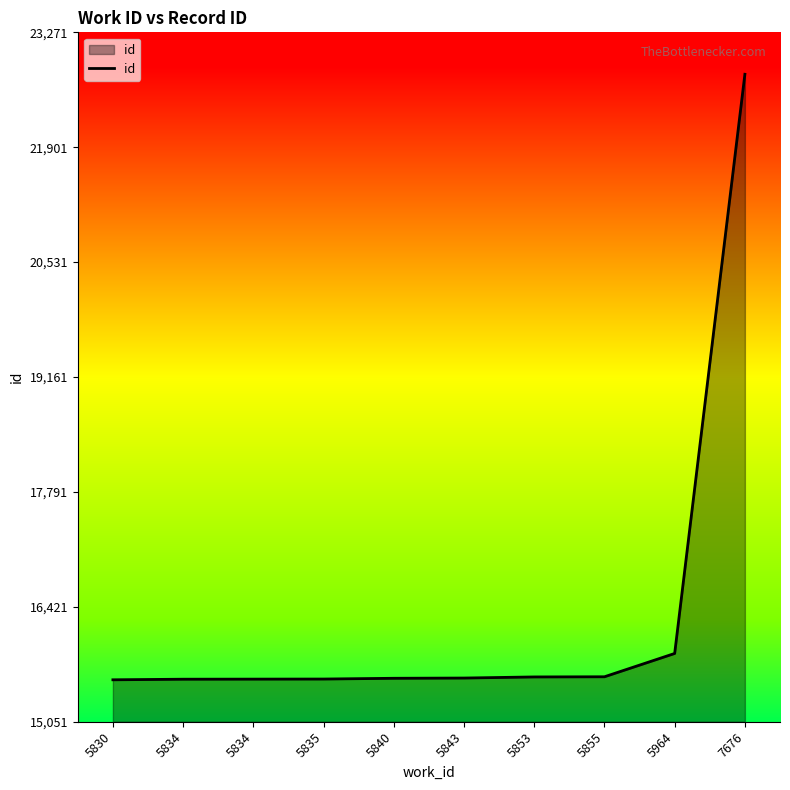

Reading left to right, list all the values displayed in this chart.

15551	15558	15559	15560	15569	15572	15585	15587	15865	22771